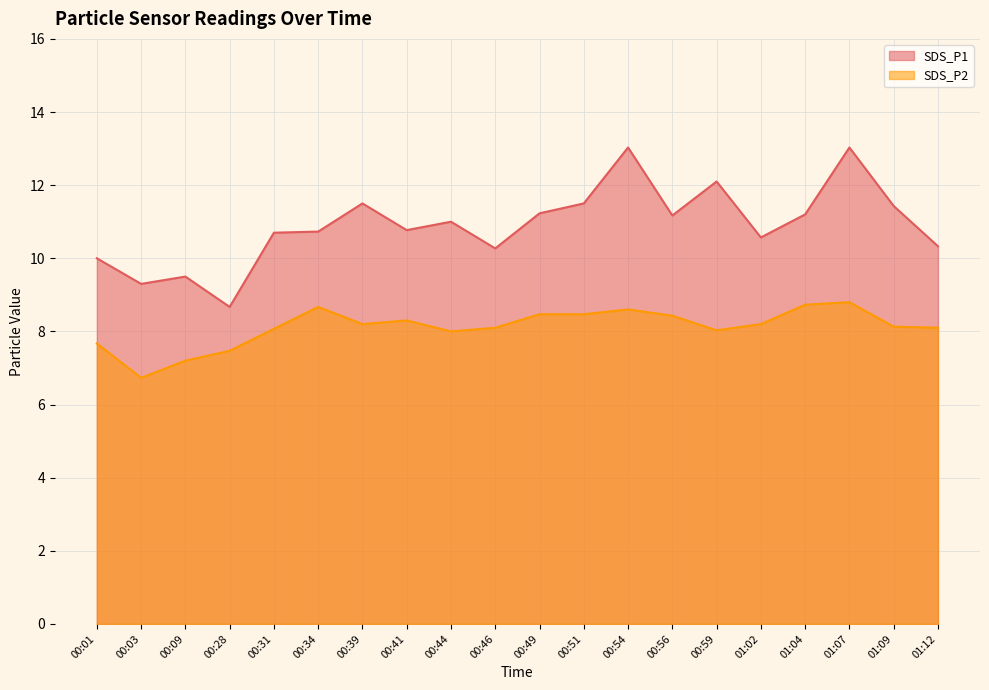

What is the total value across all series at 00:28?

16.1